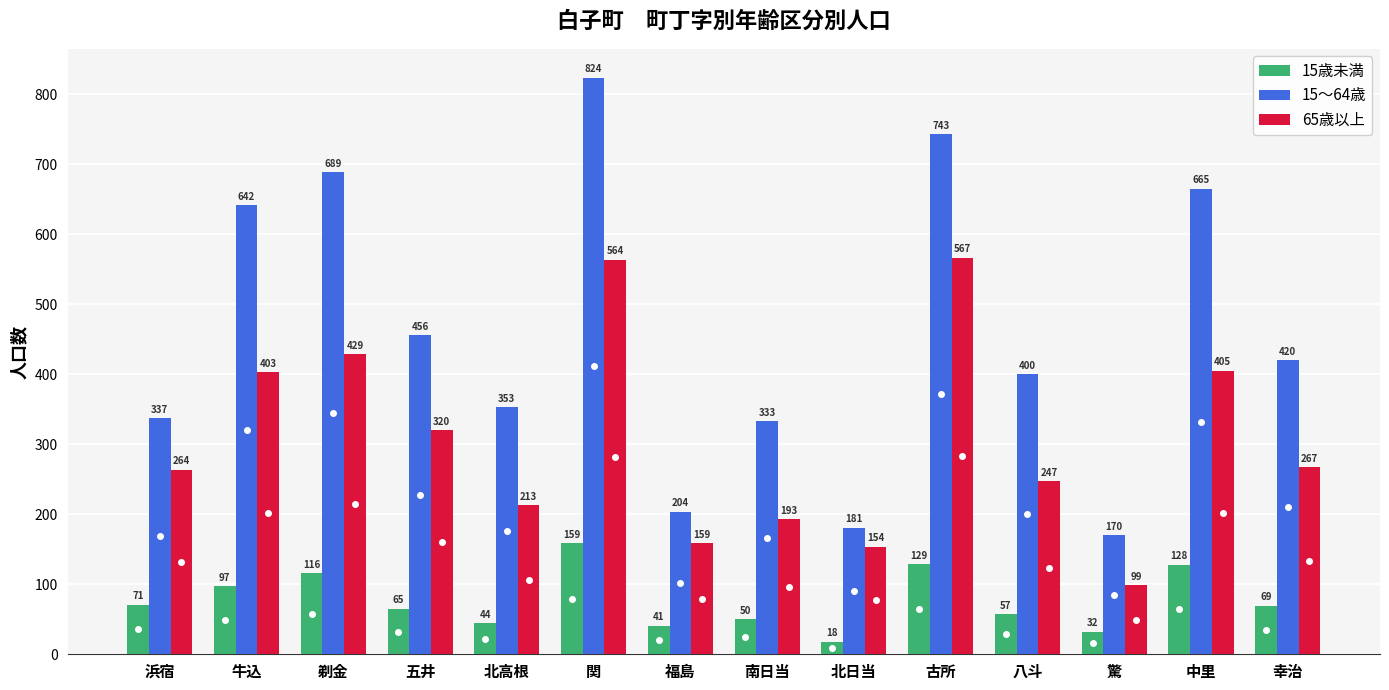

Are the bars horizontal?

No